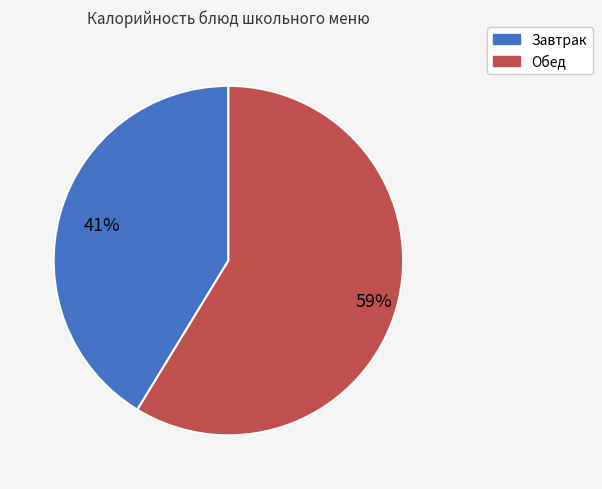

Is there any slice that represents more than half of the pie?

Yes